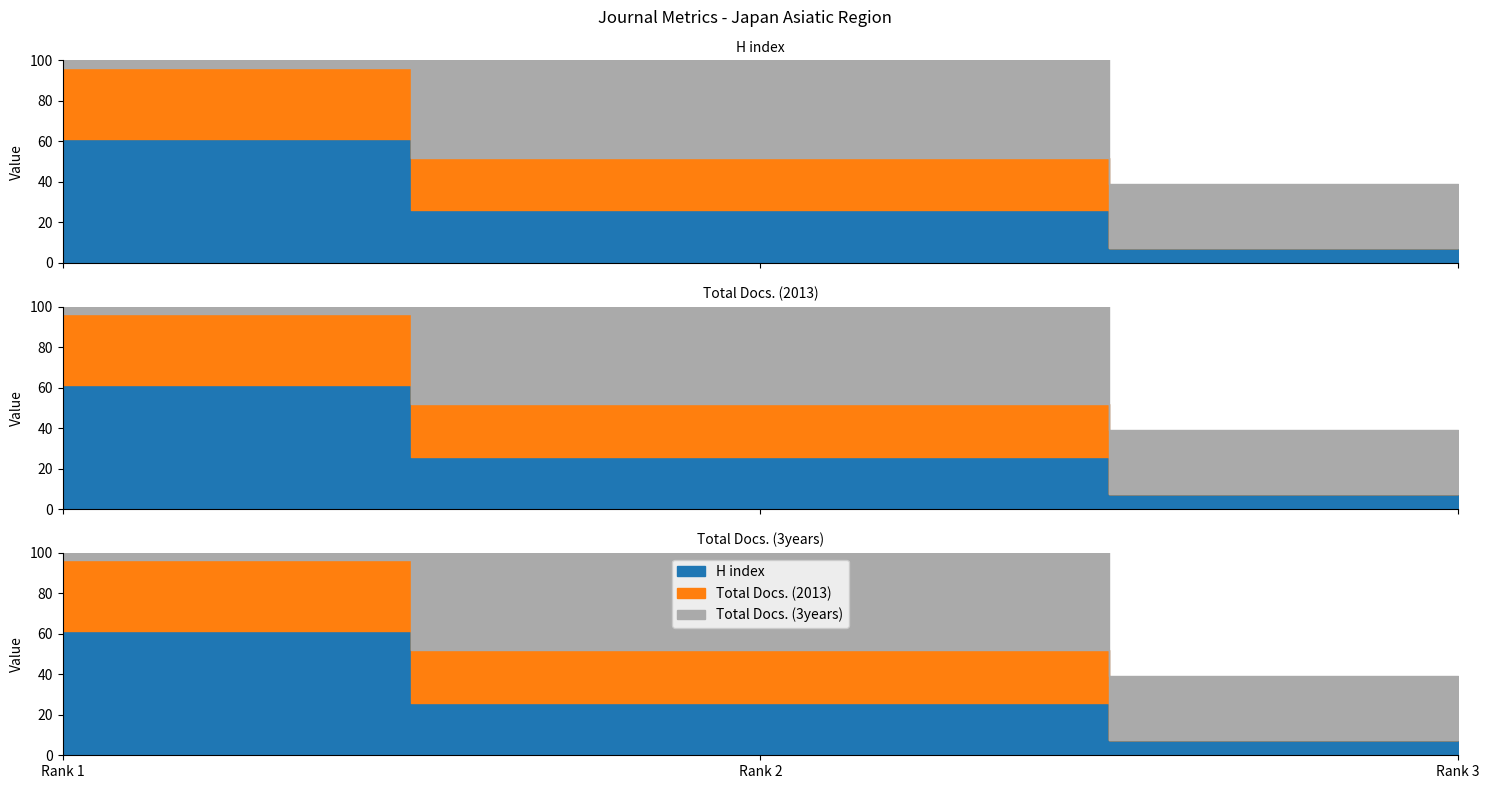

Reading right to left, transcribe all the data shown in this chart.

H index_line: Rank 3=7.4	Rank 2=25.9	Rank 1=61.1
Total Docs. (2013)_line: Rank 3=7.4	Rank 2=51.9	Rank 1=96.3
Total Docs. (3years)_line: Rank 3=38.9	Rank 2=114.8	Rank 1=196.3